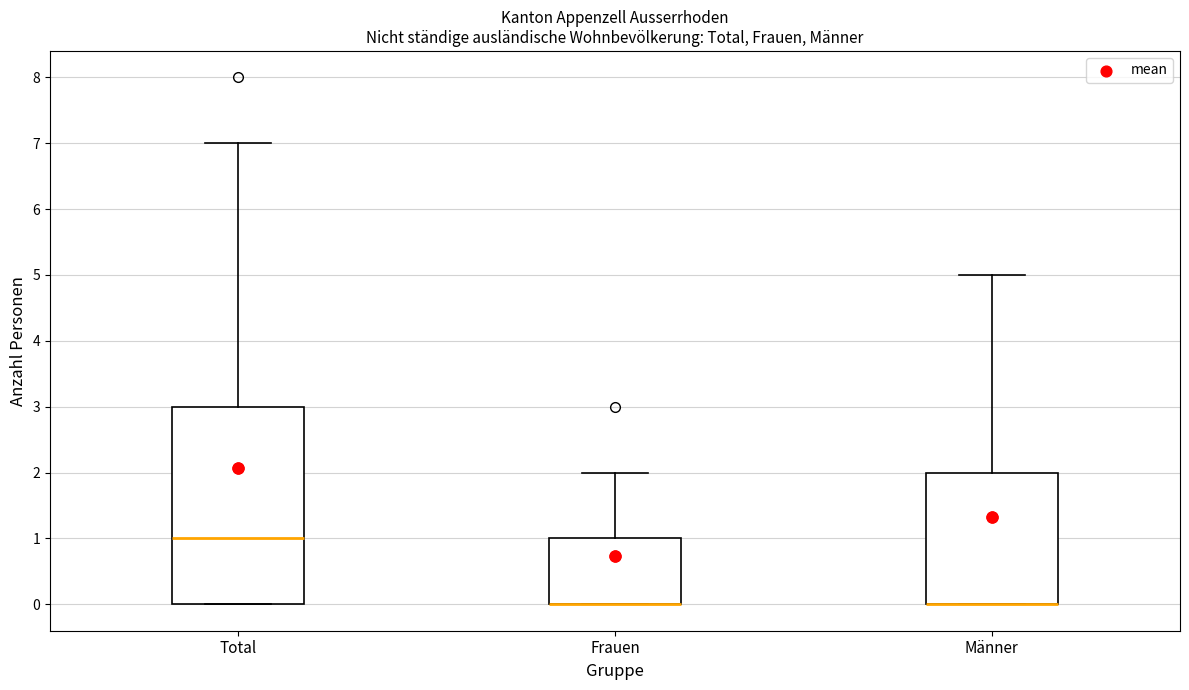

Where is the upper edge of the box for Total on the y-axis? The values are not printed on the chart, so give them approximately, as read against the axis.

3